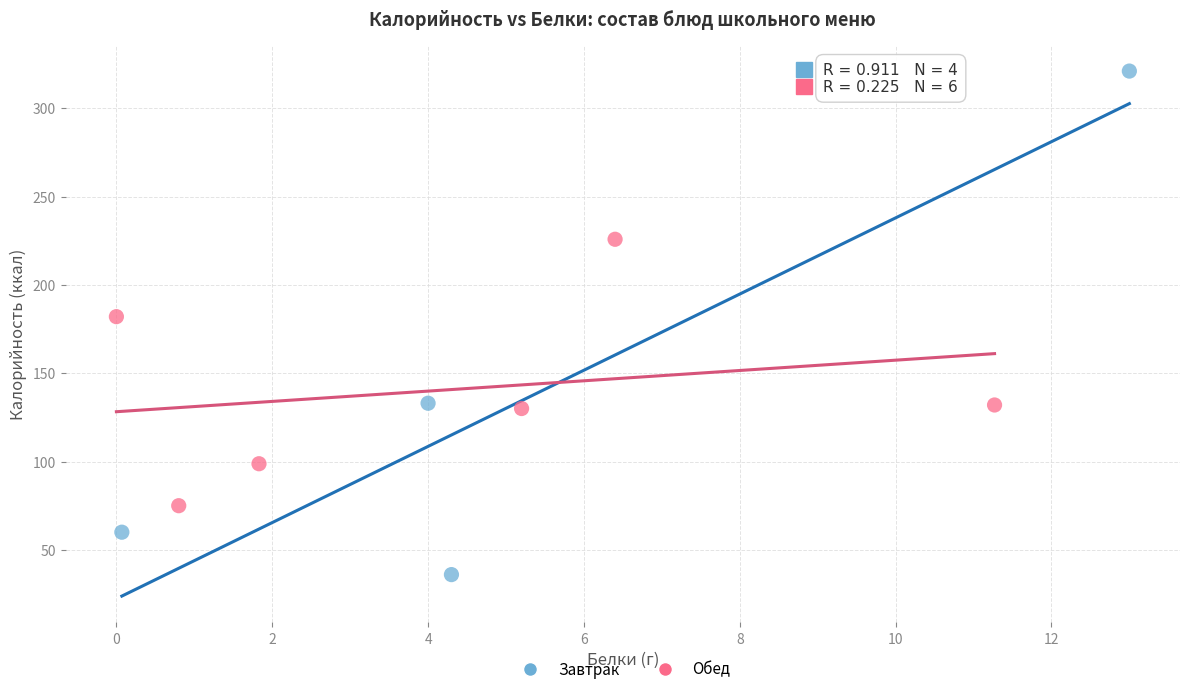

Which series reaches the minimum Y coordinate?

Завтрак